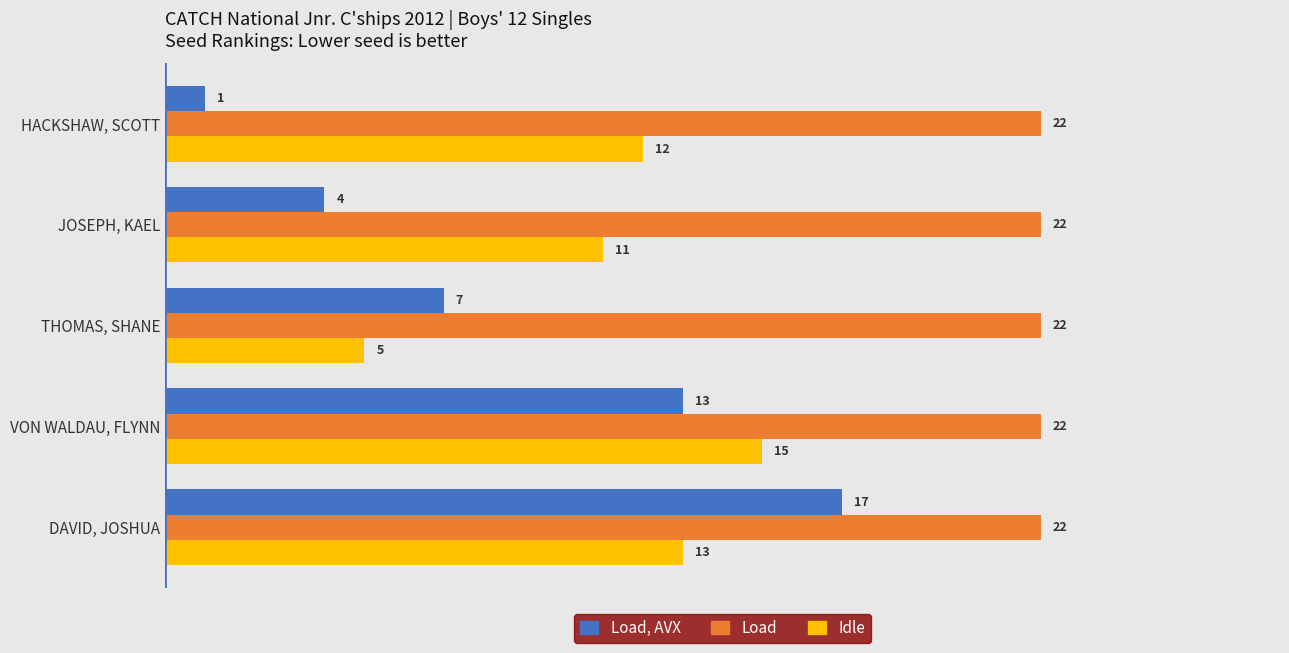

How many Load, AVX values are between 4 and 13?

3